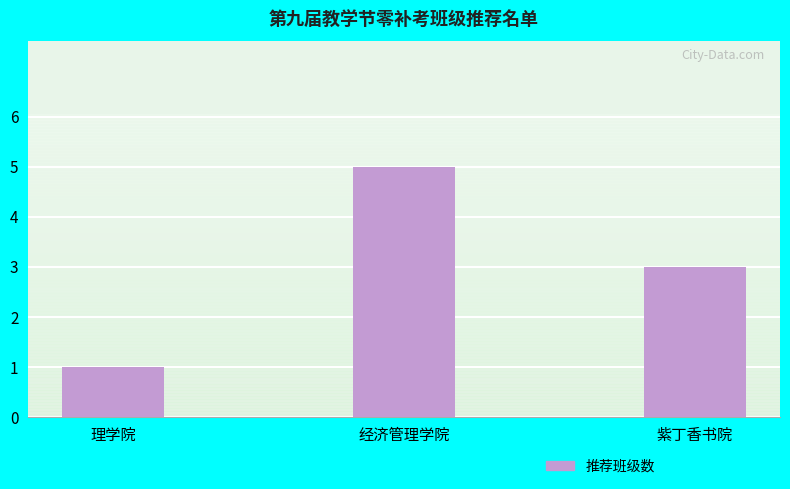

Rank the categories by value from highest to lowest.

经济管理学院, 紫丁香书院, 理学院